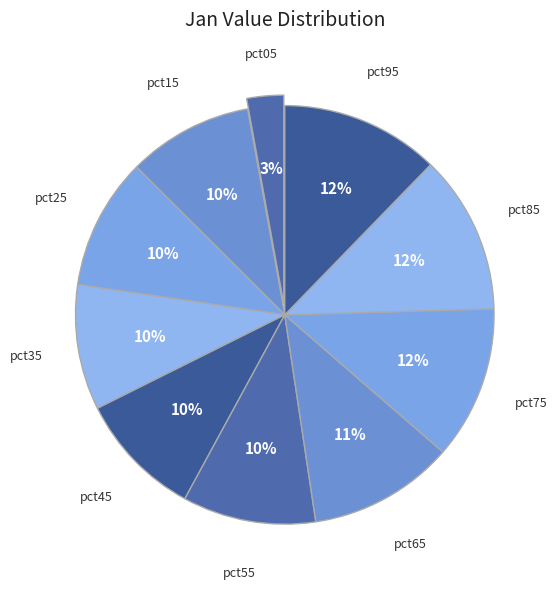

To the nearest percent, what is the difference between the largest and smallest slice percentages?

9%